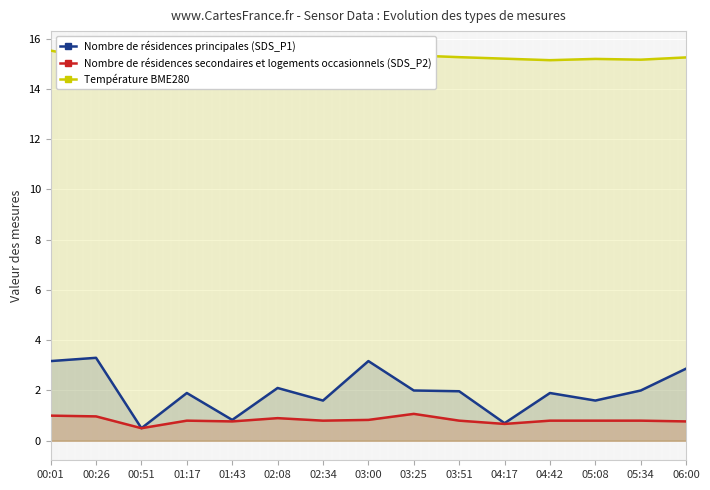

True or false: Température BME280 has a value of 3.0 at 01:43.

False